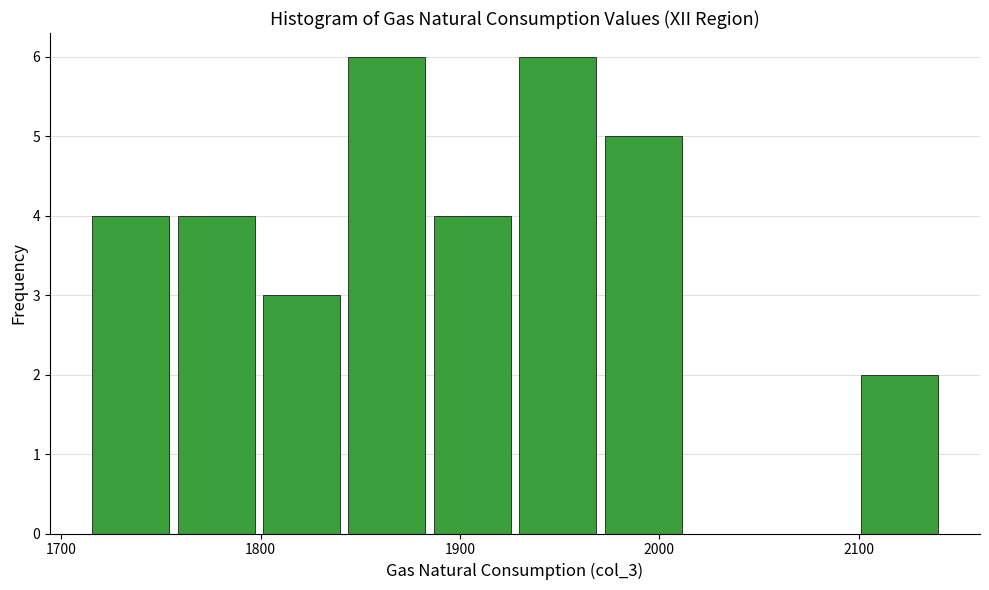

Reading left to right, list every bar in this chart as the range it spans on the x-axis followed by its height. Neither the bar edges nor the heights are printed on the chart, so give them approximately, as read against the axes.

1720 to 1760: 4
1760 to 1800: 4
1800 to 1840: 3
1840 to 1890: 6
1890 to 1930: 4
1930 to 1970: 6
1970 to 2020: 5
2020 to 2060: 0
2060 to 2100: 0
2100 to 2140: 2